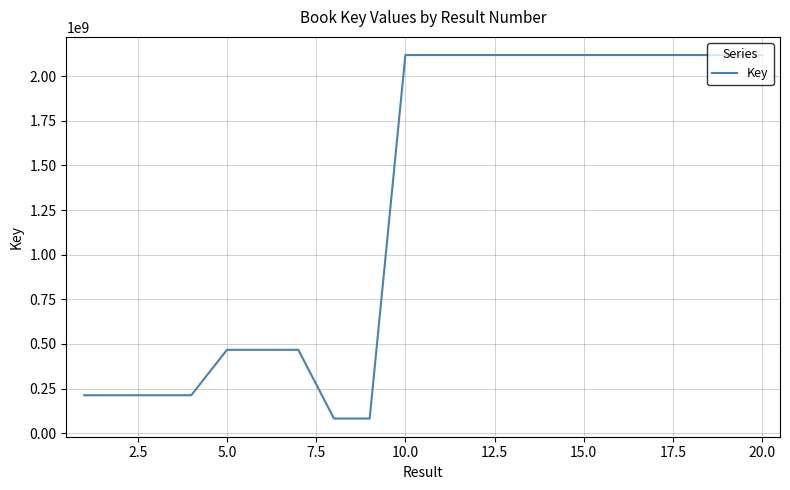

What is the smallest value displayed?

82004346